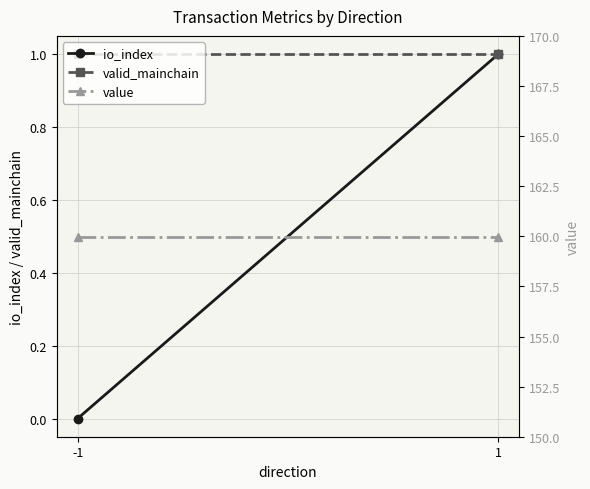

Is the value of io_index at 1 greater than the value of valid_mainchain at -1?

No